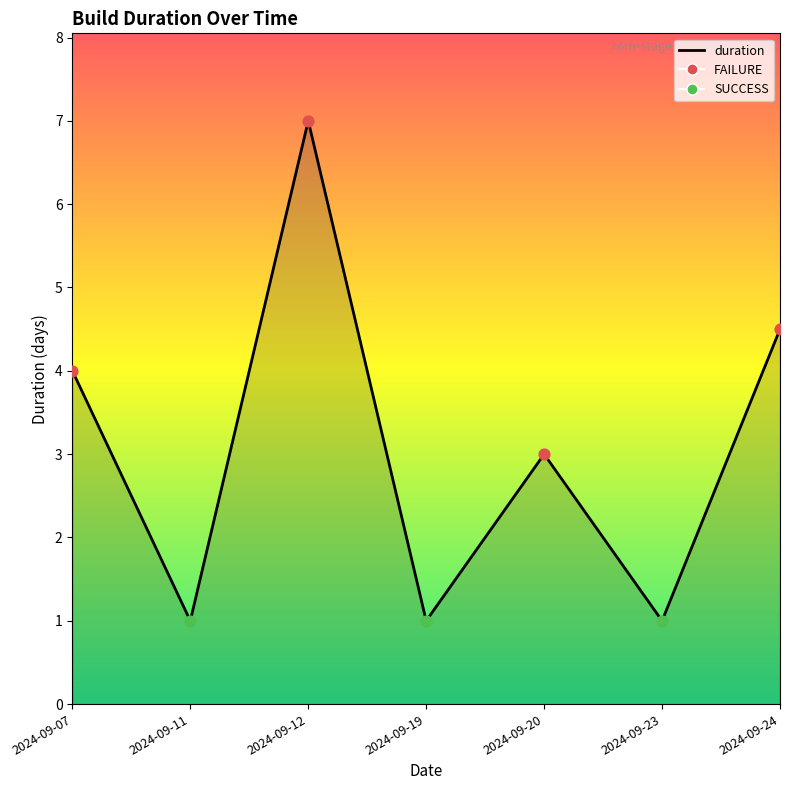

What is the ratio of the value at 2024-09-24 to the value at 2024-09-20?

1.5